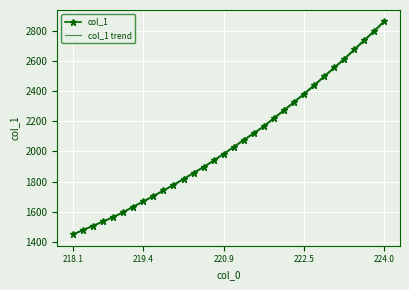

What is the smallest value displayed?

1443.7